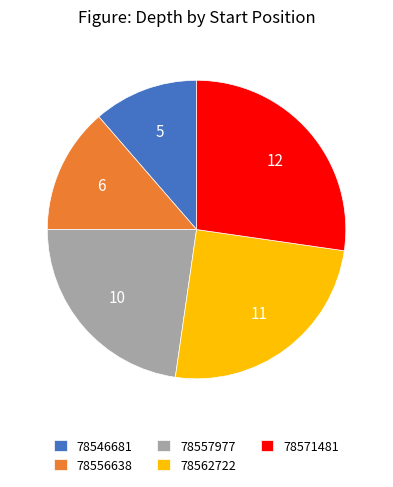

Is the sum of 78546681 and 78571481 greater than half?

No